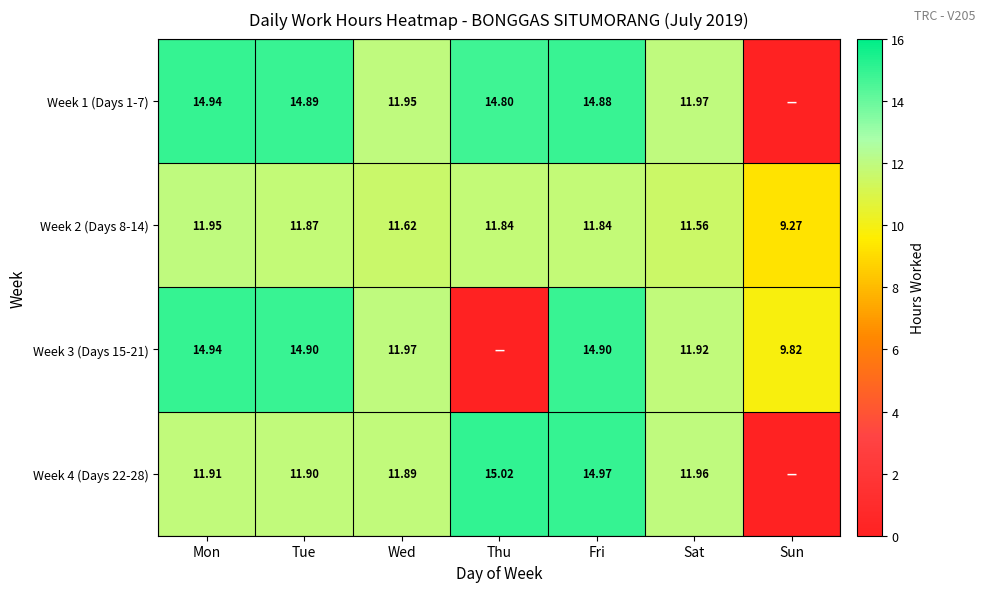

Is the value of Week 4 (Days 22-28) at Sat greater than the value of Week 1 (Days 1-7) at Tue?

No